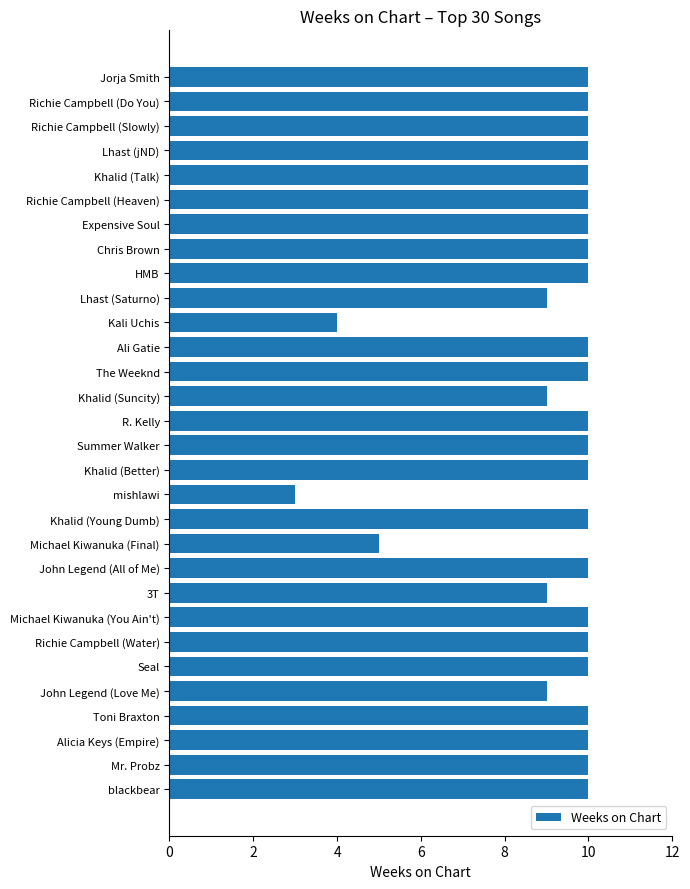

Does the chart contain any negative values?

No